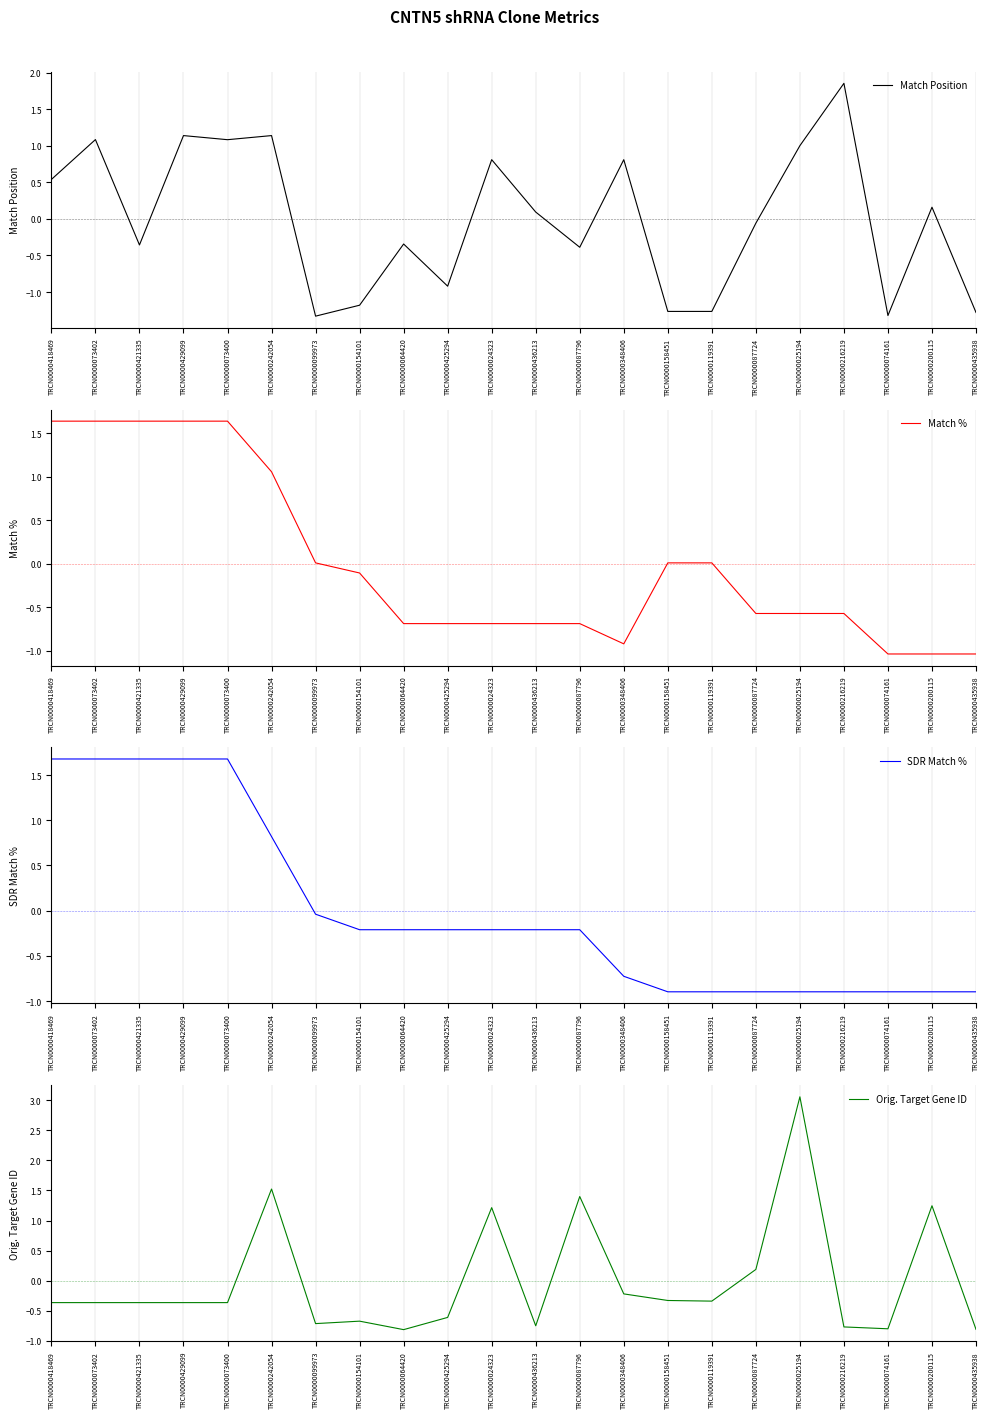

At which category is the sum across all series the highest?

TRCN0000242054